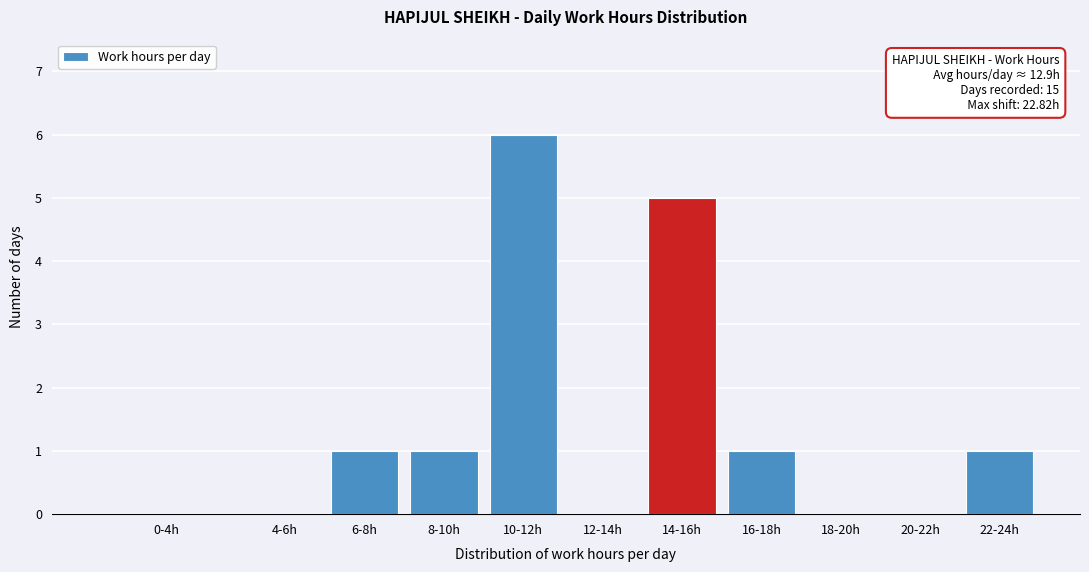

Reading left to right, transcribe all the data shown in this chart.

0-4h=0	4-6h=0	6-8h=1	8-10h=1	10-12h=6	12-14h=0	14-16h=5	16-18h=1	18-20h=0	20-22h=0	22-24h=1